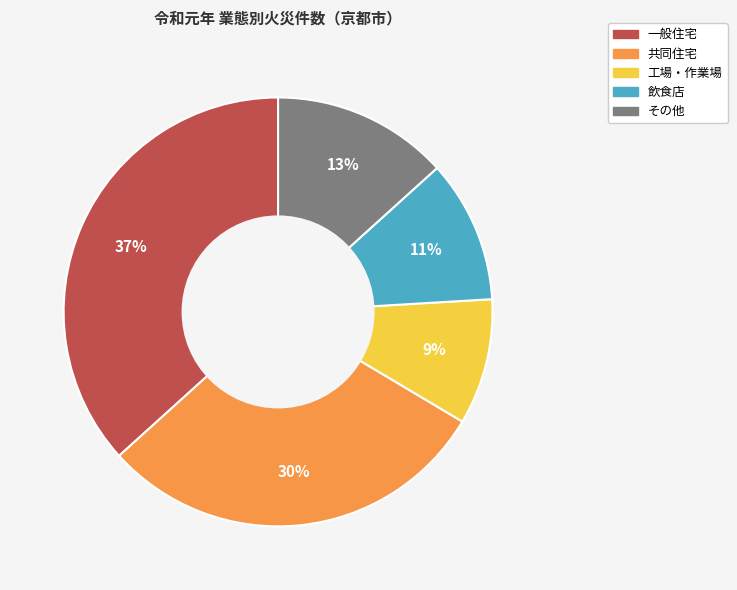

Does 共同住宅 represent more than half of the total?

No